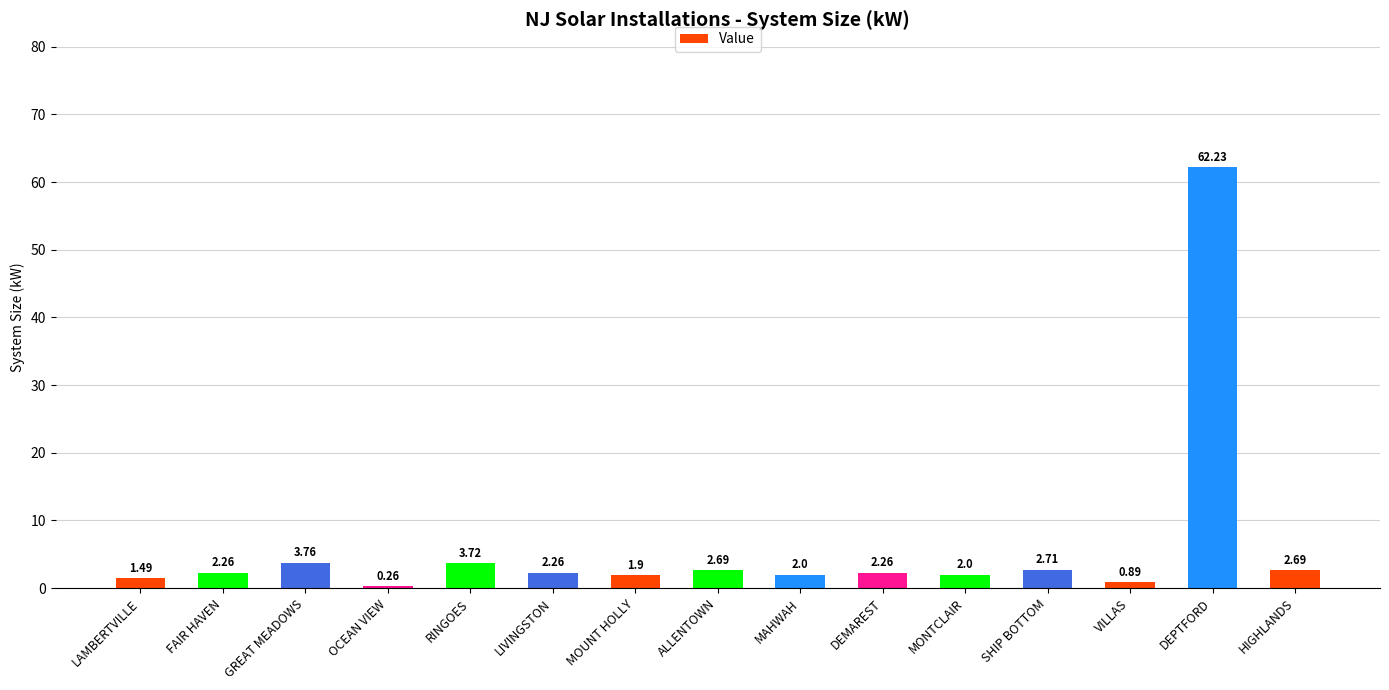

At which category does the chart reach its peak across all series?

DEPTFORD